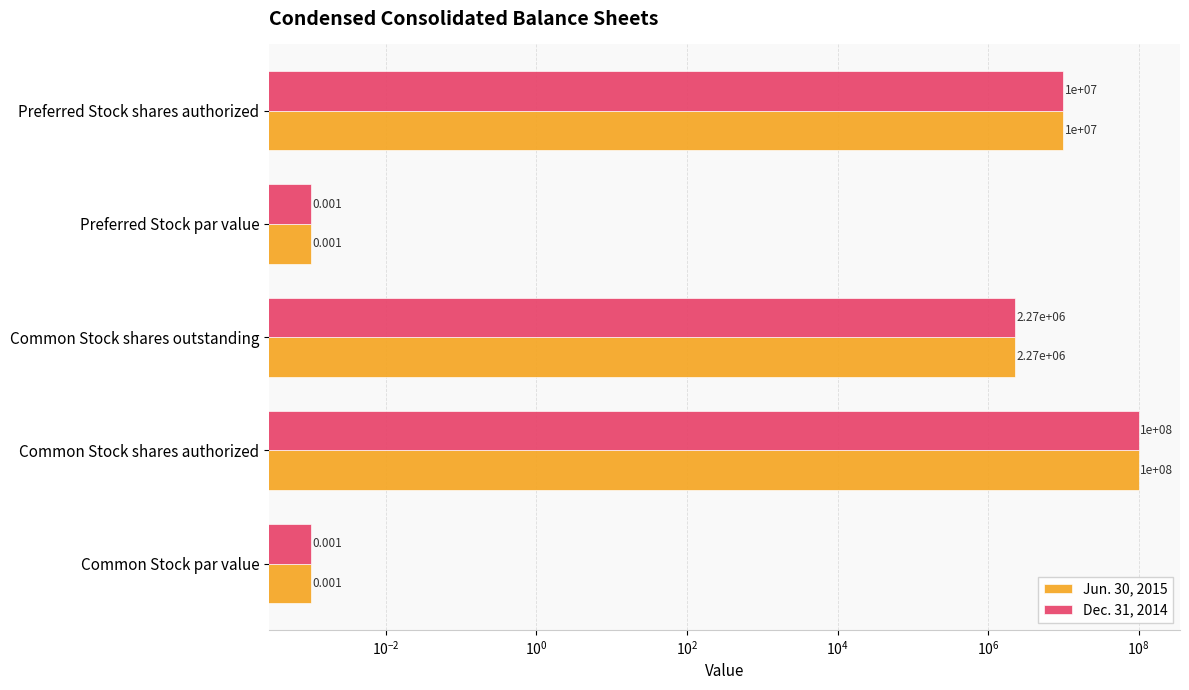

Is the value of Jun. 30, 2015 at Common Stock shares authorized greater than the value of Dec. 31, 2014 at Common Stock shares outstanding?

Yes